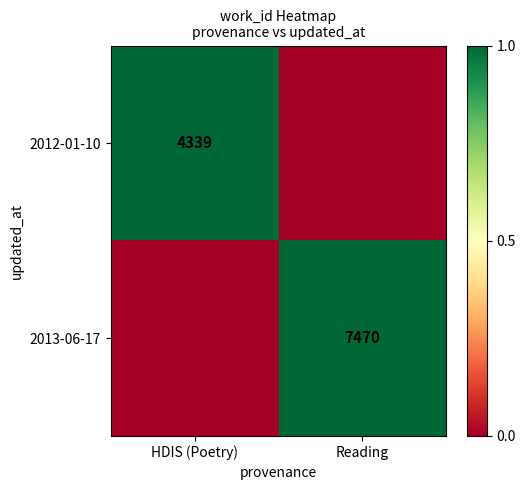

The value of 2013-06-17 at Reading is 7470. True or false?

True